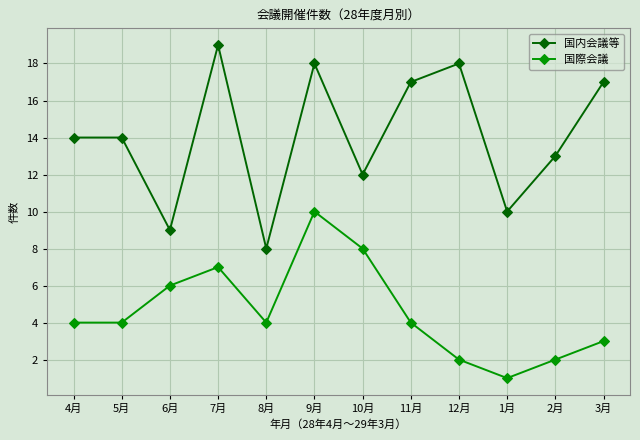

What is the label of the 10th point from the left?

1月